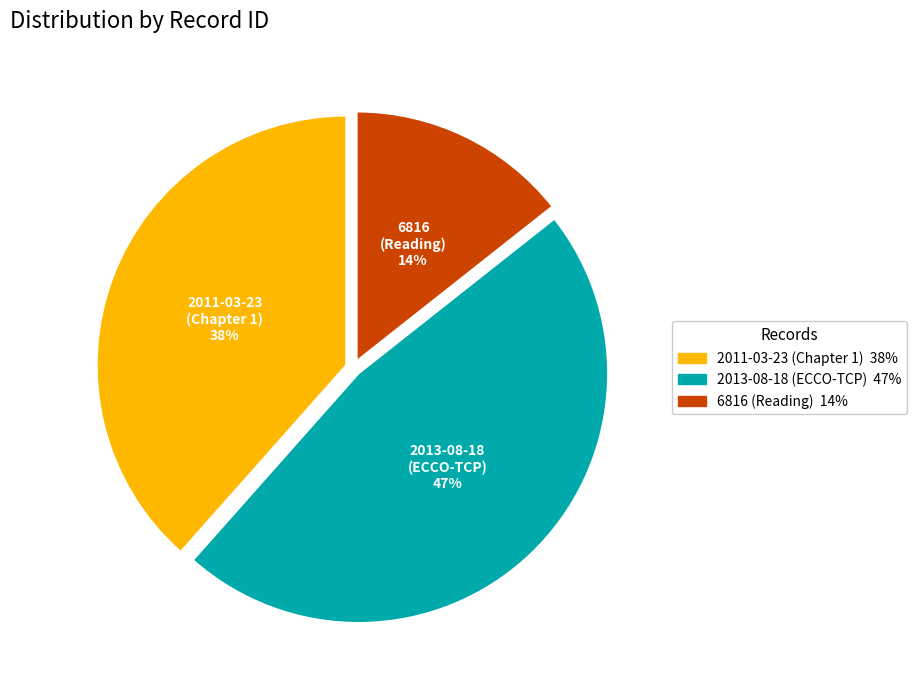

Count the number of slices in the pie.

3